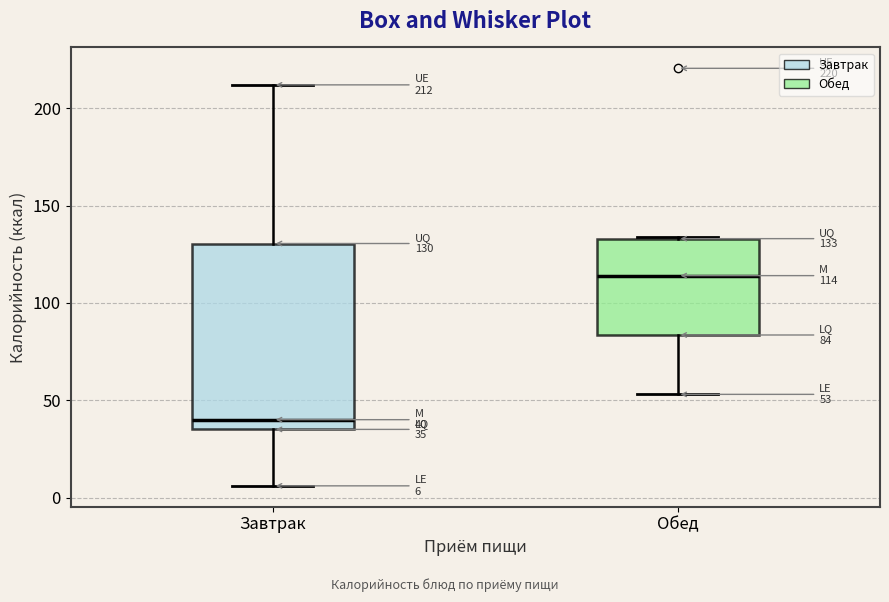

Comparing the boxes themselves (not the whiskers), which one is the tallest?

Завтрак